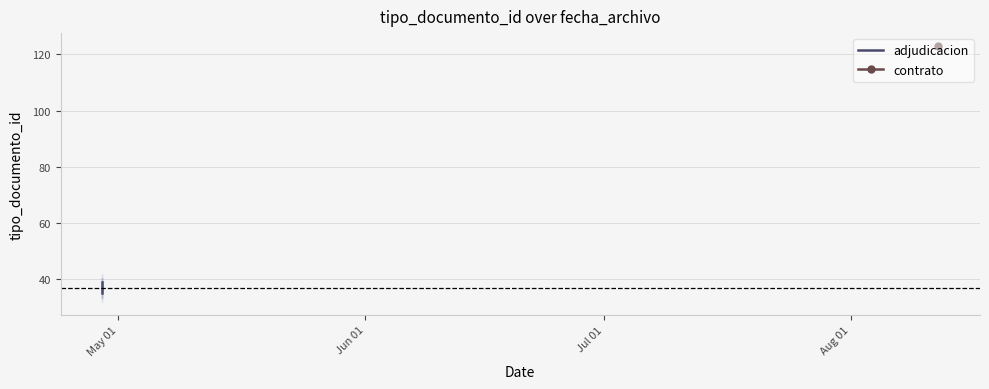

Does the chart display data point markers on the line(s)?

No